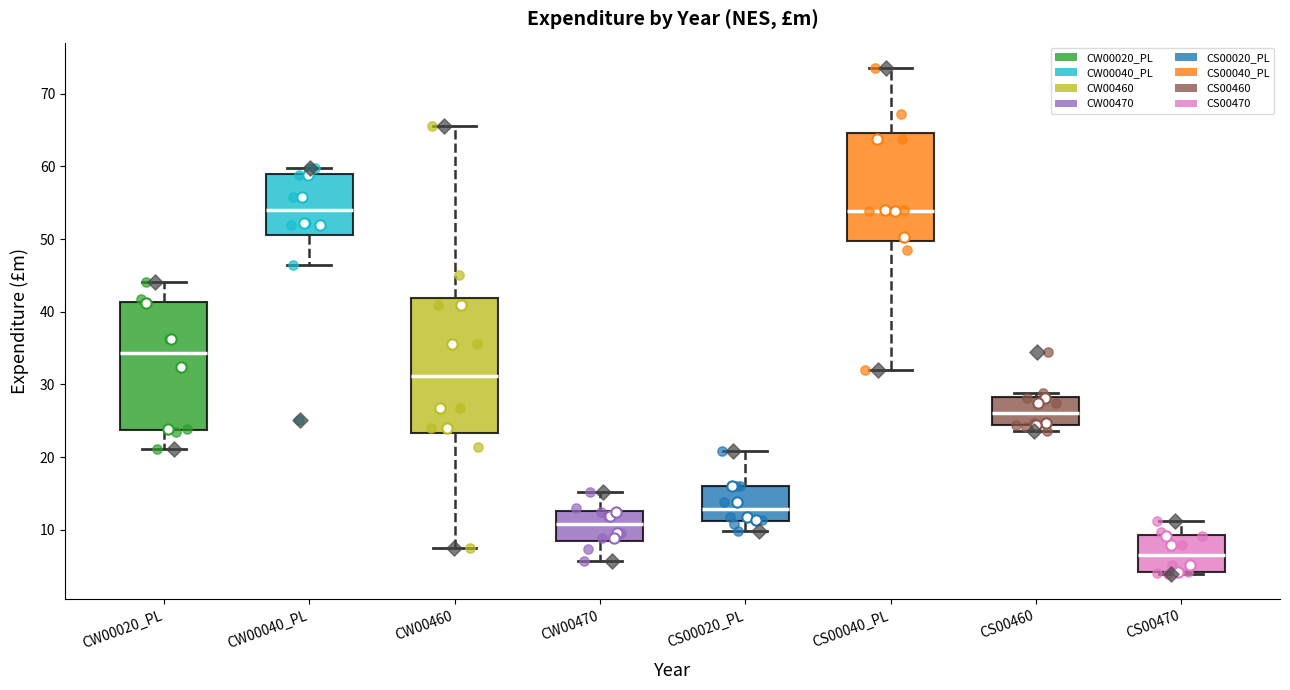

Where is the lower edge of the box for CW00470 on the y-axis? The values are not printed on the chart, so give them approximately, as read against the axis.

8